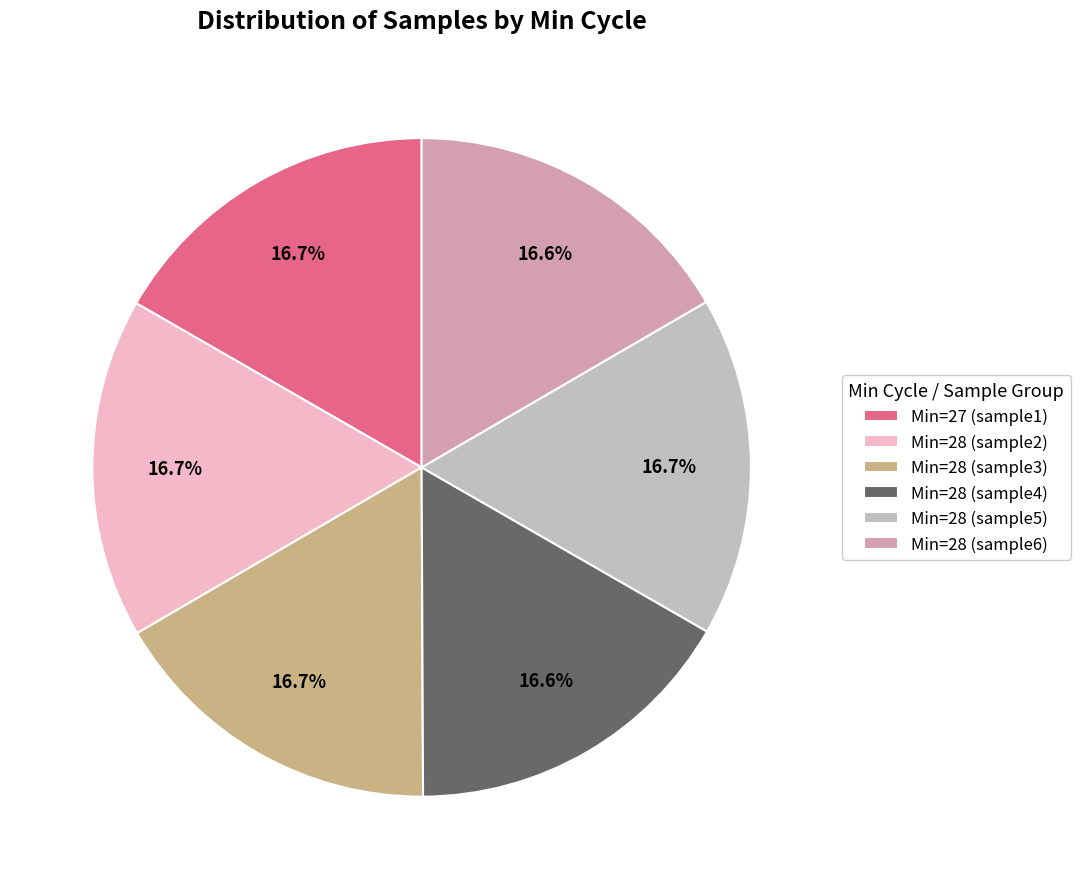

What percentage do Min=28 (sample4) and Min=28 (sample6) together represent?

33.2%